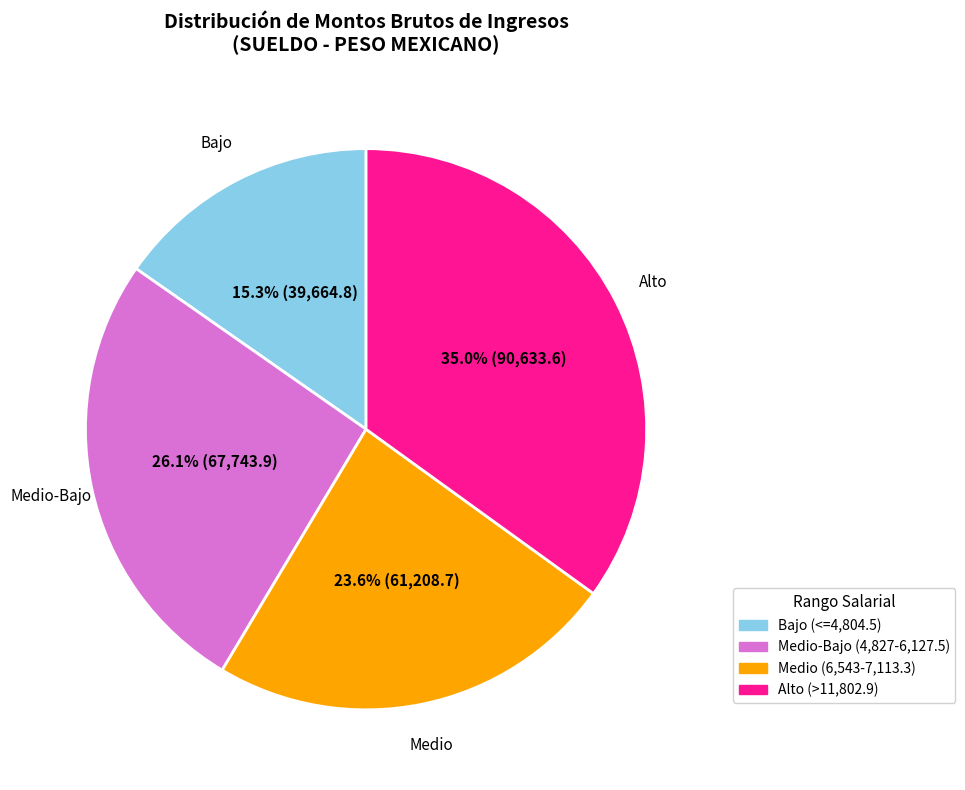

Is there any slice that represents more than half of the pie?

No